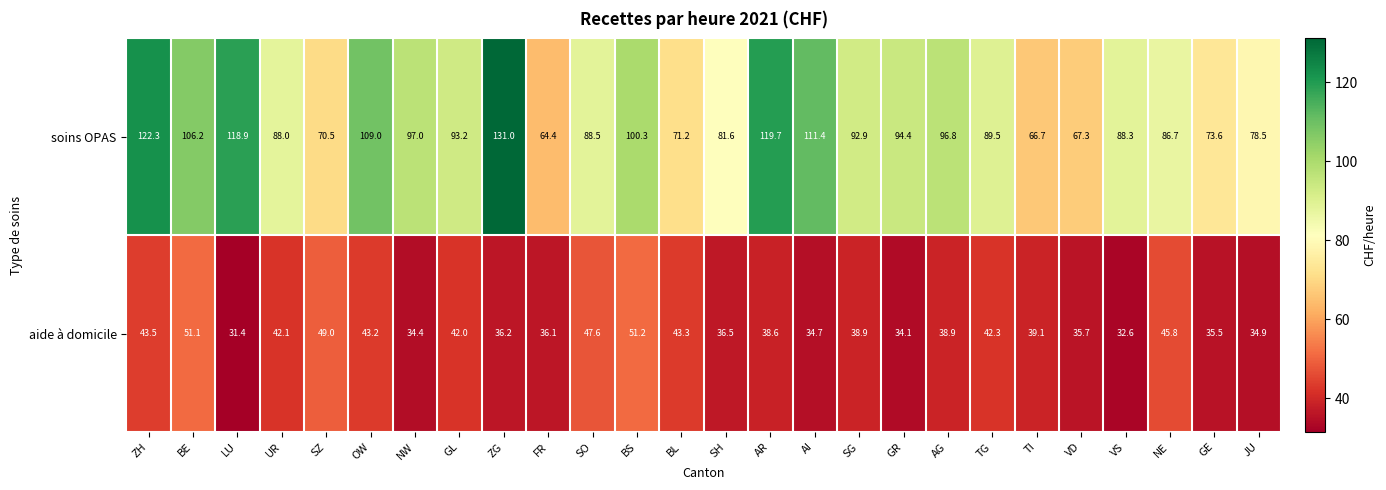

What is the total value across all series at LU?

150.3